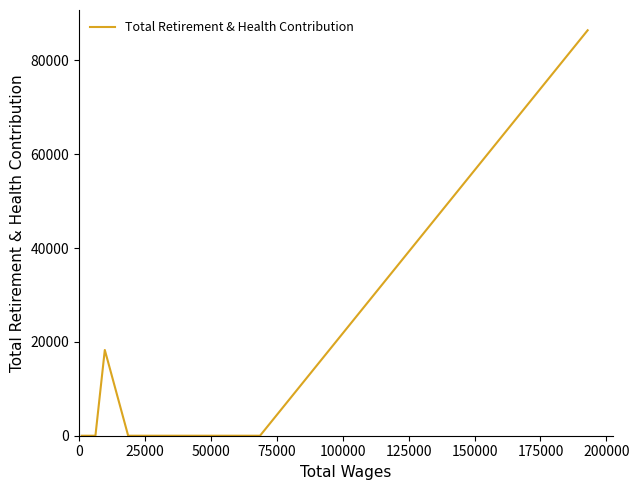

True or false: there are more than 0 points higher than both neighbors.

True